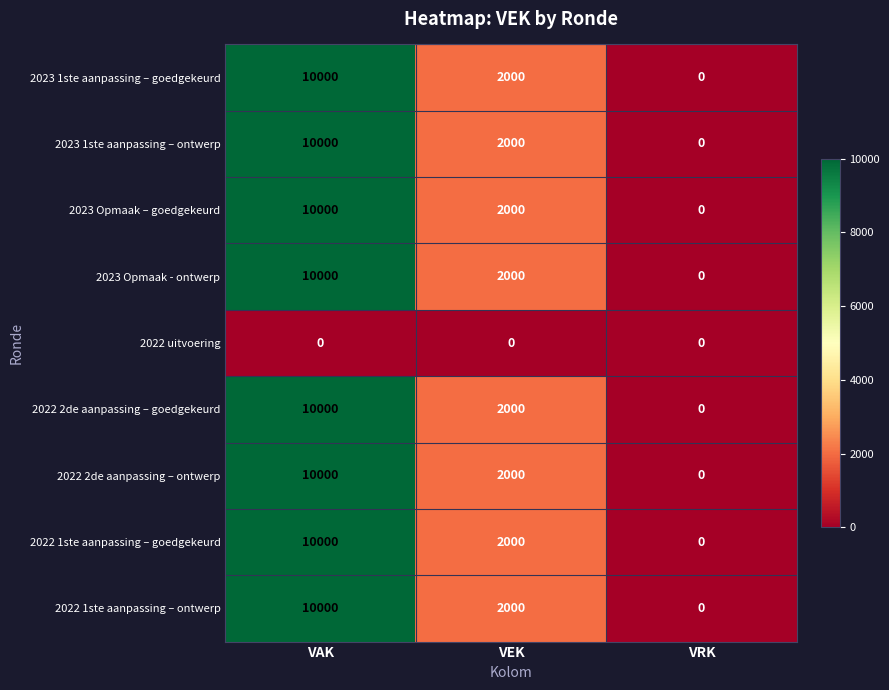

What is the difference between the maximum and minimum values in the 2022 2de aanpassing – ontwerp series?

10000